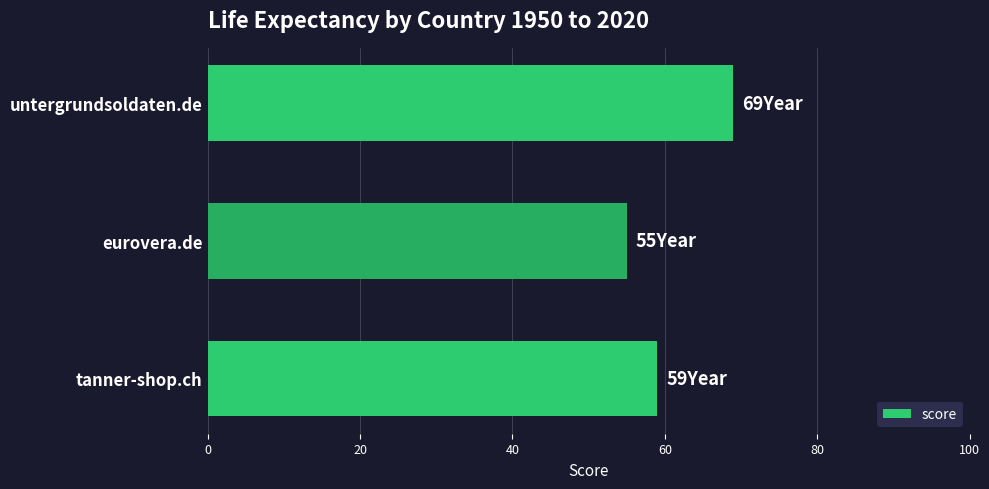

Is it true that the value at untergrundsoldaten.de is 69?

True